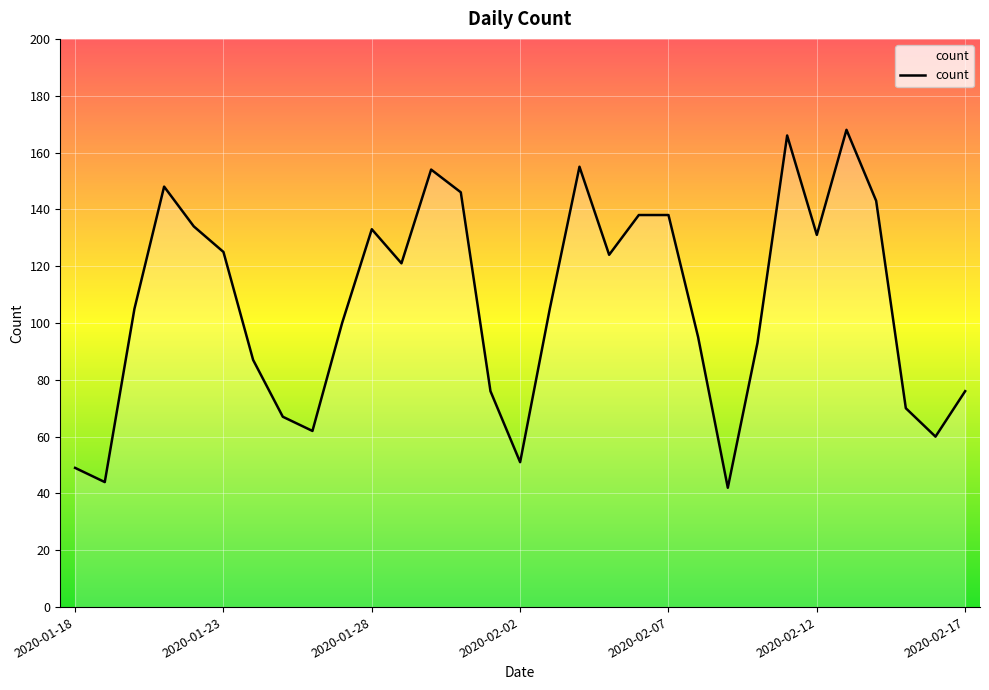

How many lines are shown in the chart?

1